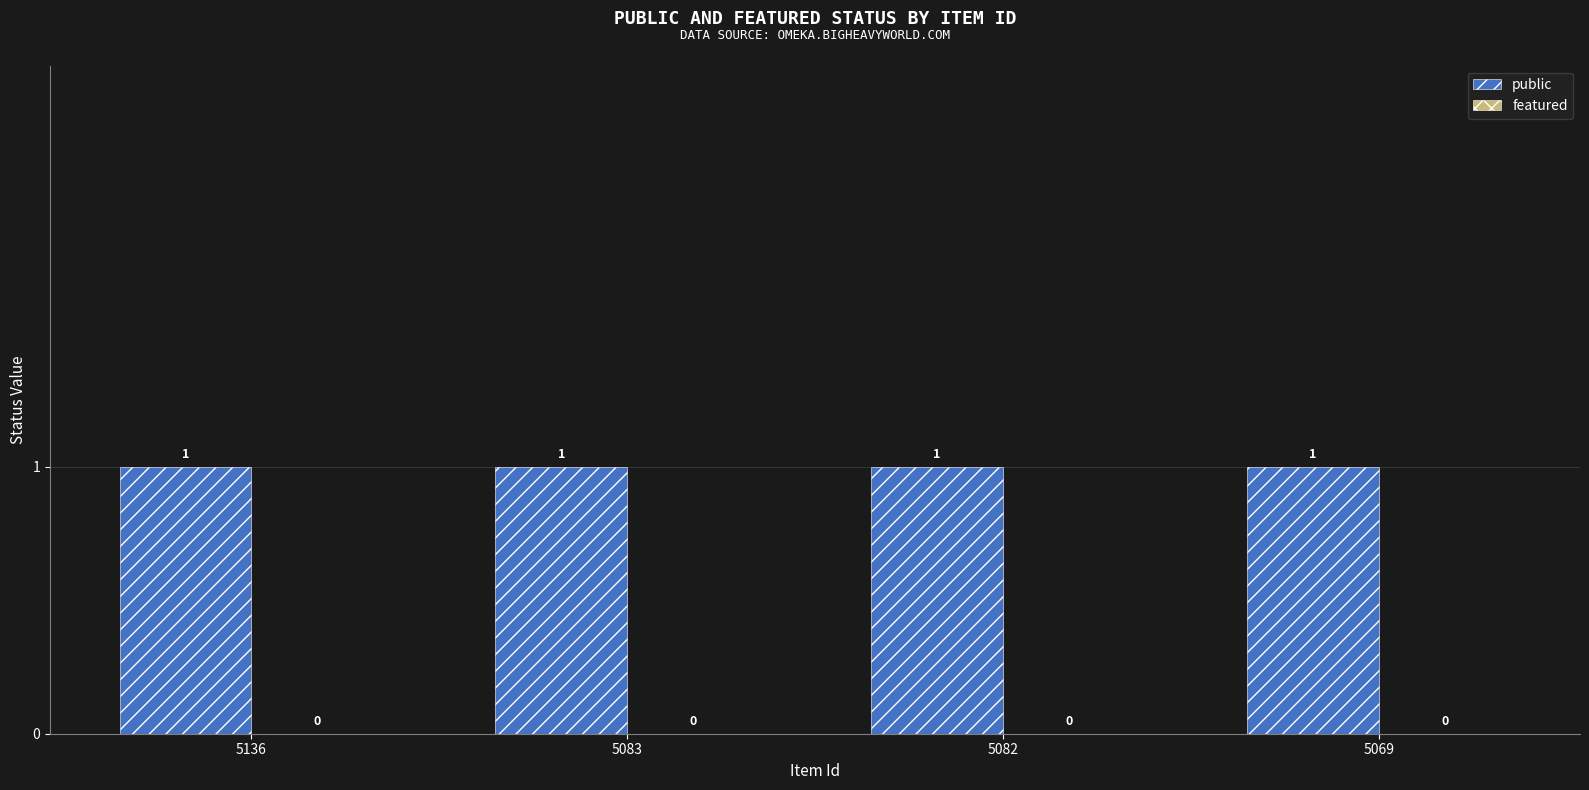

Count the number of categories in the chart.

4